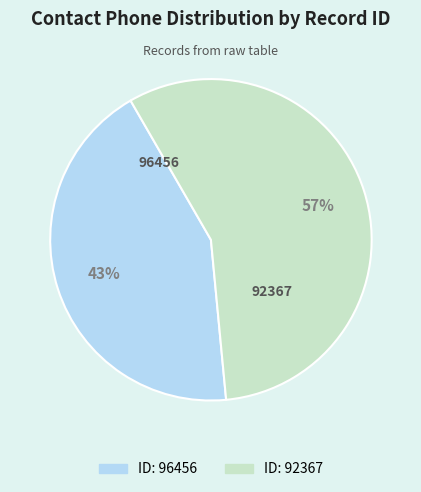

Is there any slice that represents more than half of the pie?

Yes